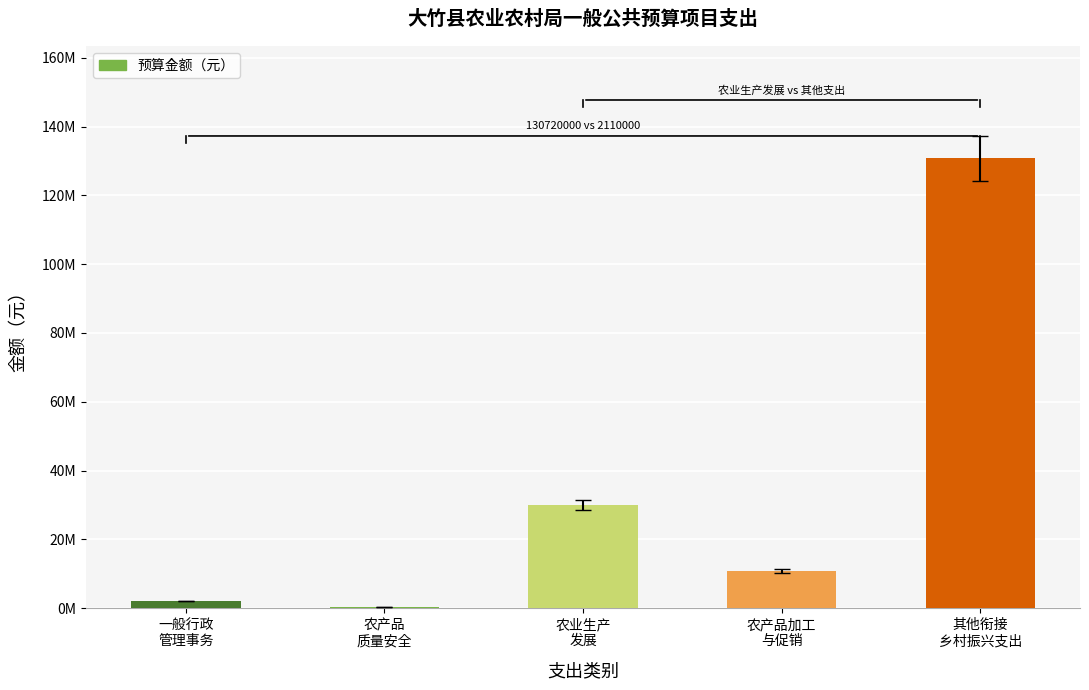

Are the bars horizontal?

No